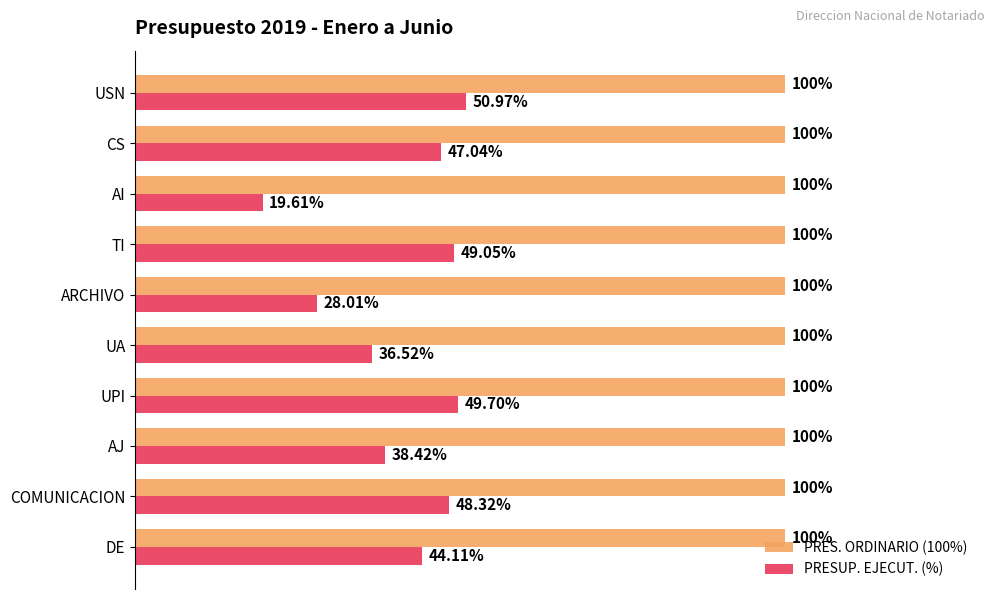

Which series changed the most between DE and AI?

PRESUP. EJECUT. (%)